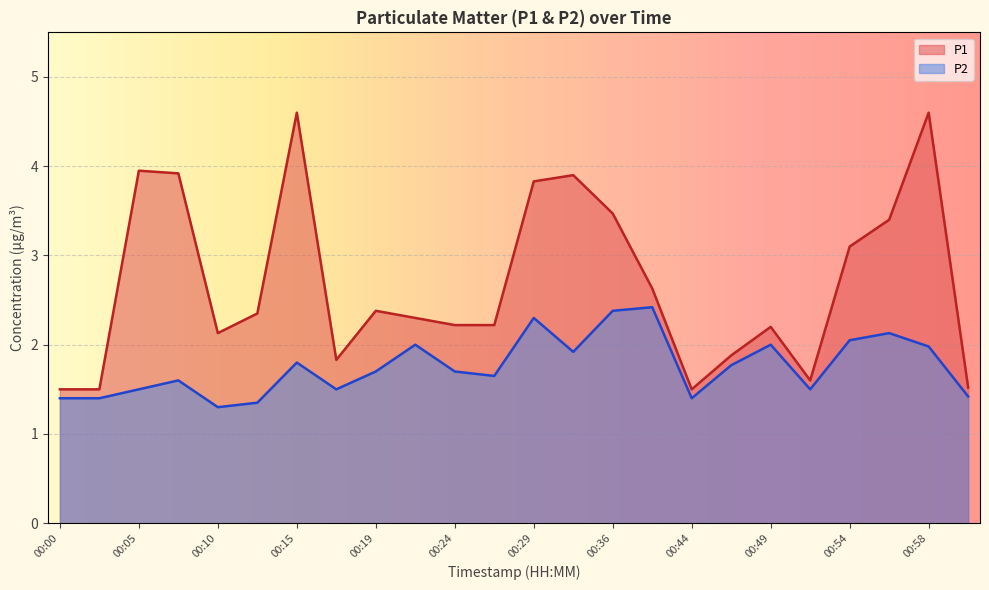

Reading left to right, what are all the values shown in this chart?

P1: 1.5	1.5	4.0	3.9	2.1	2.4	4.6	1.8	2.4	2.3	2.2	2.2	3.8	3.9	3.5	2.6	1.5	1.9	2.2	1.6	3.1	3.4	4.6	1.5
P2: 1.4	1.4	1.5	1.6	1.3	1.4	1.8	1.5	1.7	2.0	1.7	1.6	2.3	1.9	2.4	2.4	1.4	1.8	2.0	1.5	2.0	2.1	2.0	1.4